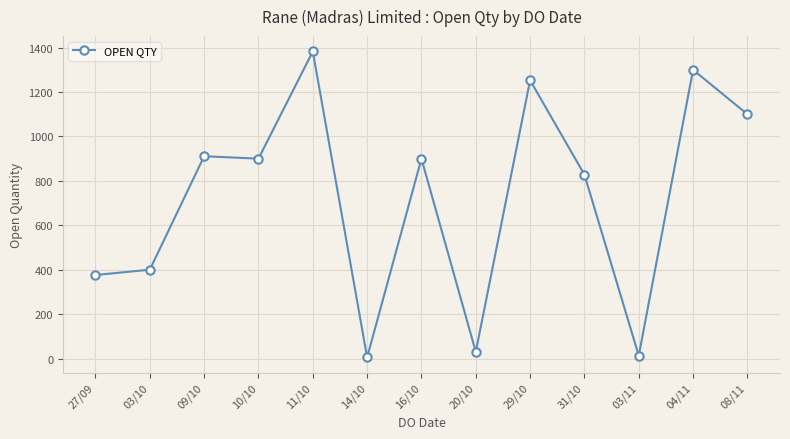

What is the average value?

723